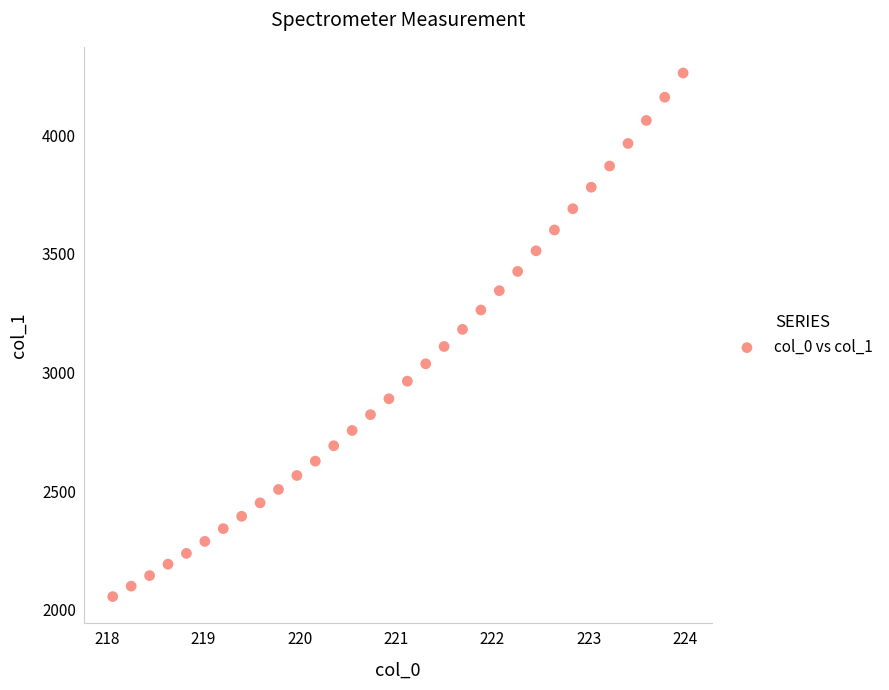

What is the range of X values (max minus min)?

5.9